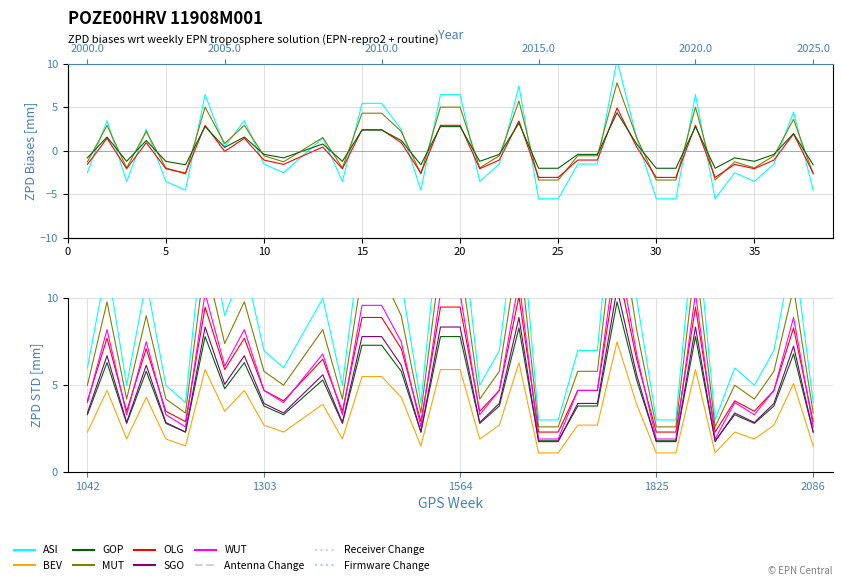

How many values are above zero?

15